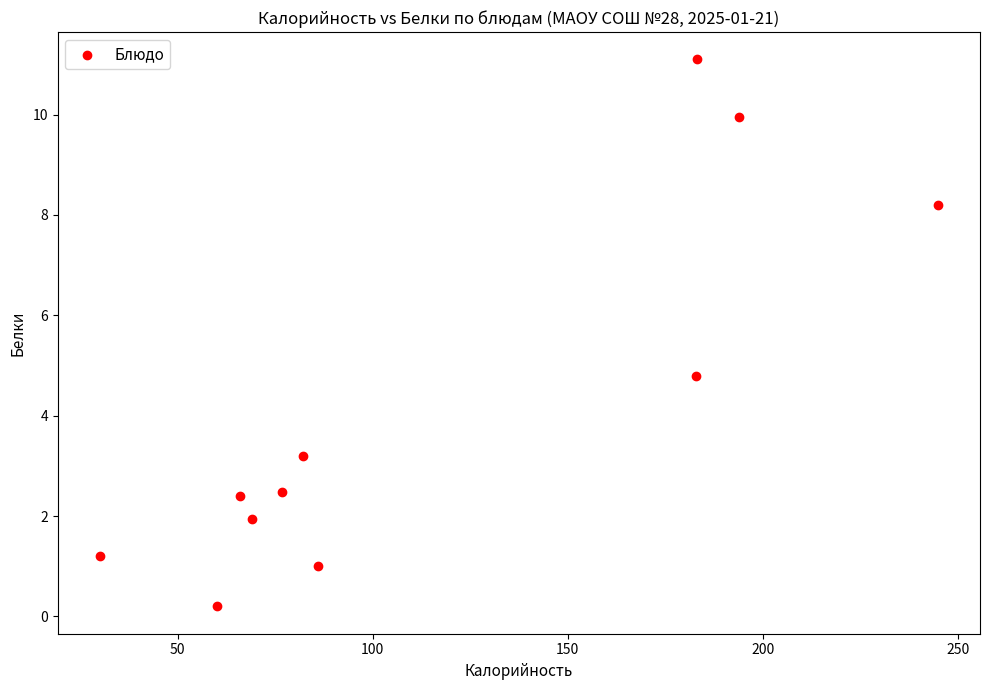

What is the average Y value?

4.2